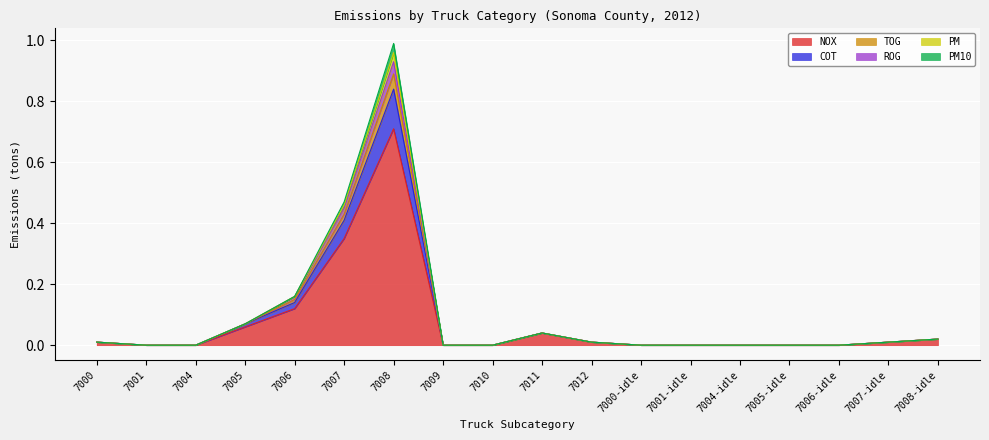

At which category does COT reach its first local peak?

7008